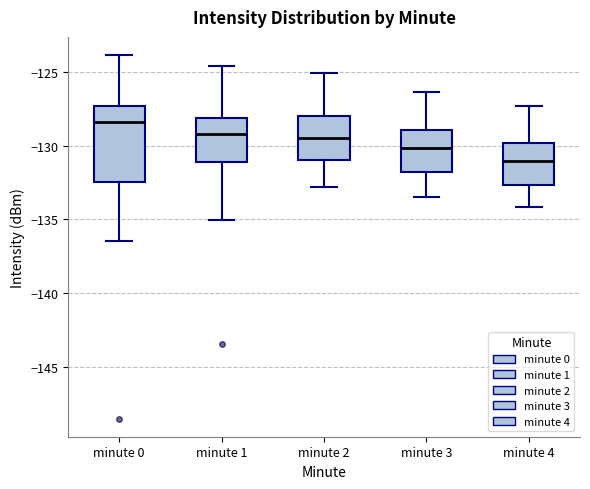

Reading left to right, read every box against the y-axis: the position of its median line, the range the box covers, and the ends of its whiskers. The values are not printed on the chart, so give them approximately, as read against the axis.

minute 0: median -128.5, box -132.5 to -127.5, whiskers -136.5 to -124.0
minute 1: median -129.0, box -131.0 to -128.0, whiskers -135.0 to -124.5
minute 2: median -129.5, box -131.0 to -128.0, whiskers -133.0 to -125.0
minute 3: median -130.0, box -132.0 to -129.0, whiskers -133.5 to -126.5
minute 4: median -131.0, box -132.5 to -130.0, whiskers -134.0 to -127.5